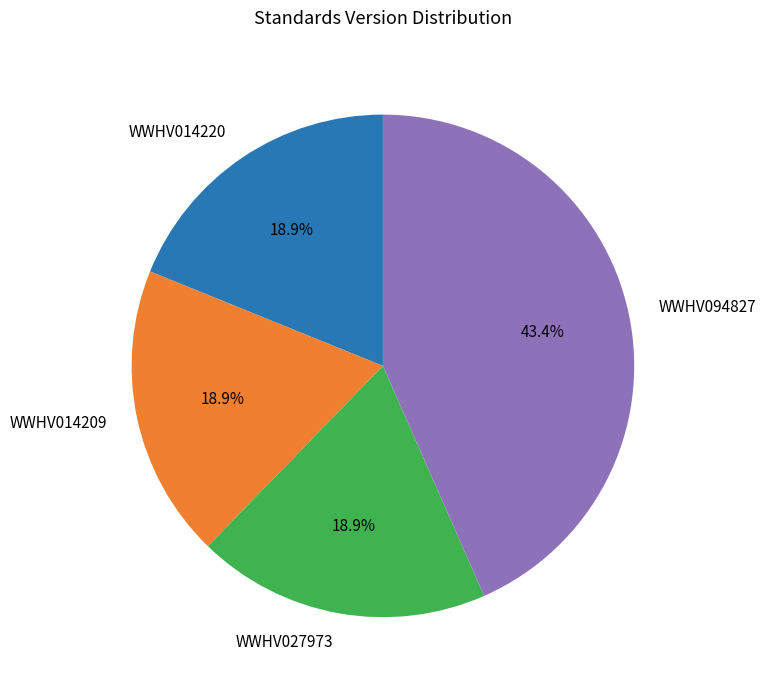

What is the ratio of the value at WWHV027973 to the value at WWHV094827?

0.4